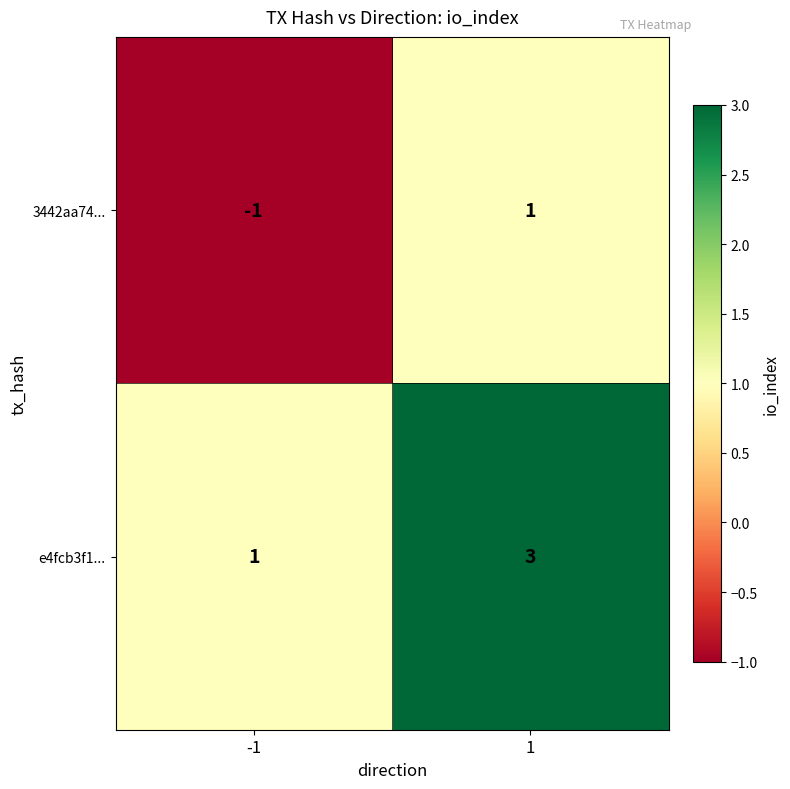

What is the total value across all series at 1?

4